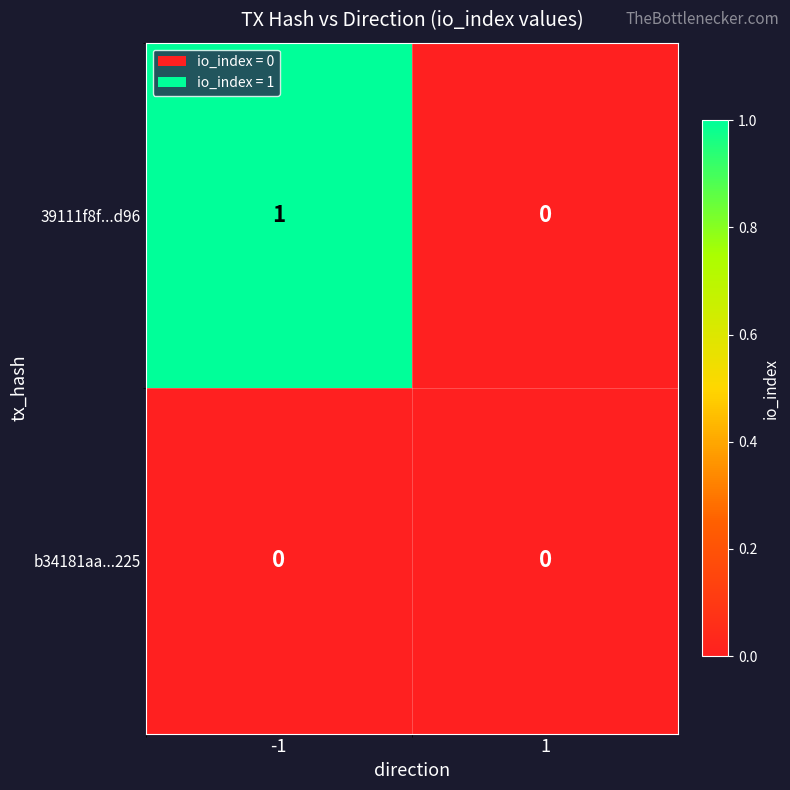

The value of 39111f8f...d96 at 1 is 0. True or false?

True